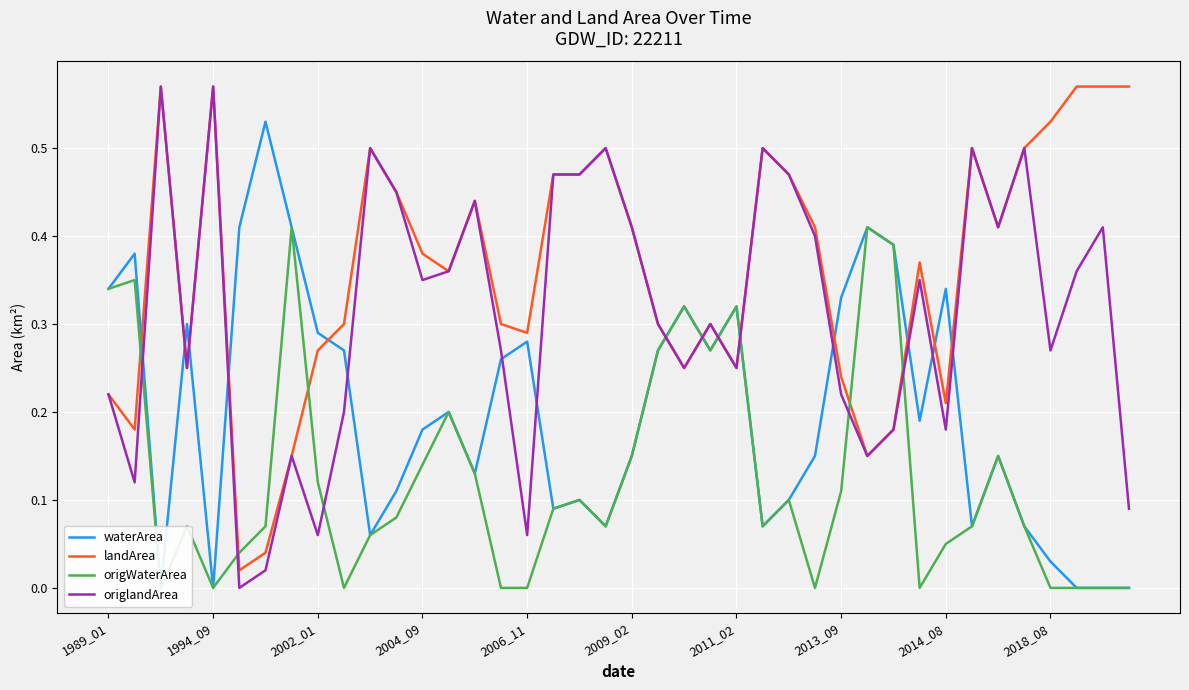

What is the sum of all origWaterArea values?

5.0